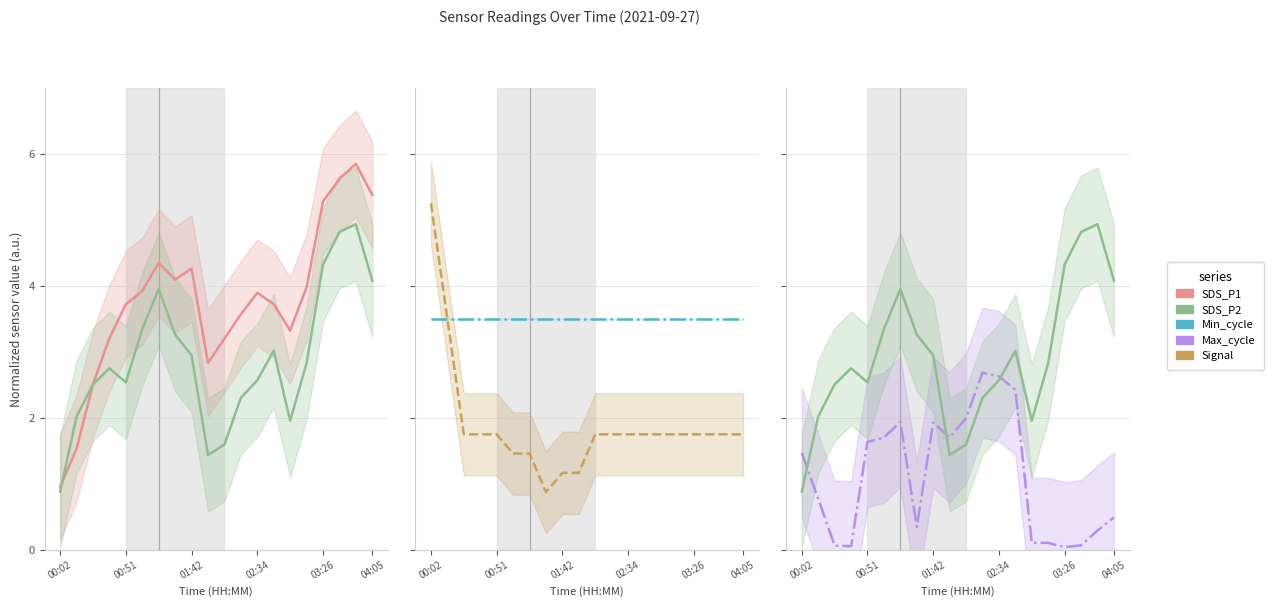

Which category has the highest value in the SDS_P2 series?

18